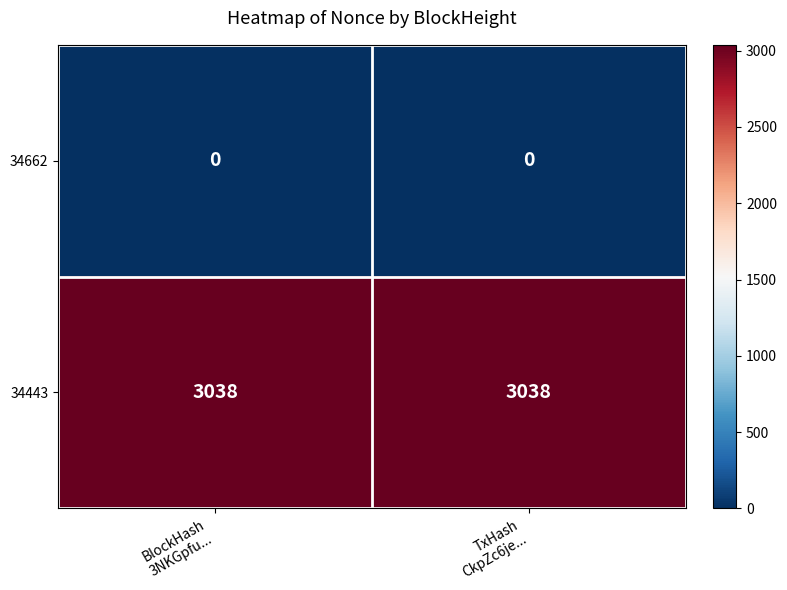

What is the maximum value shown in the chart?

3038